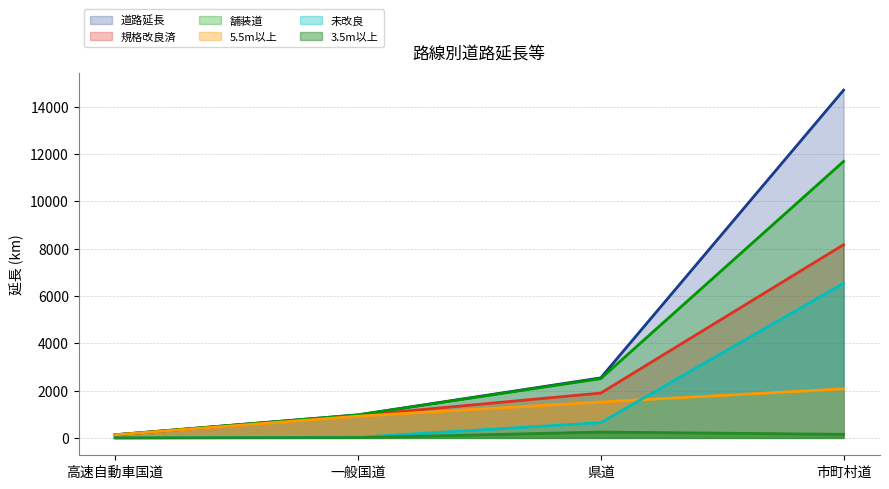

After their last crossing, which series has the higher values: 未改良 or 5.5m以上?

未改良